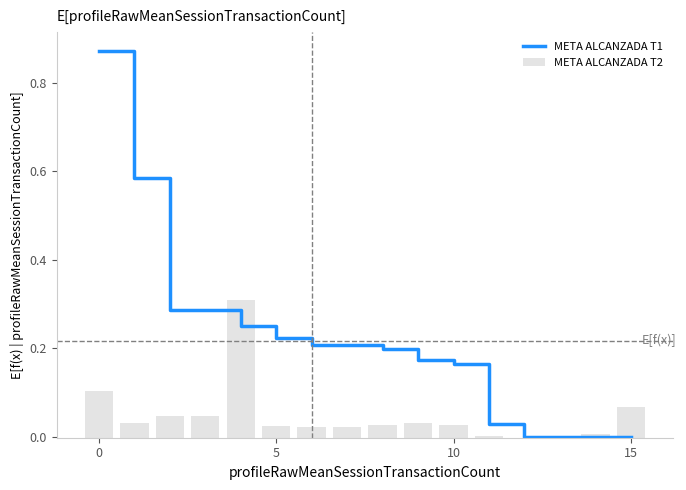

What is the difference between the second highest and minimum values in the META ALCANZADA T2 series?

0.1